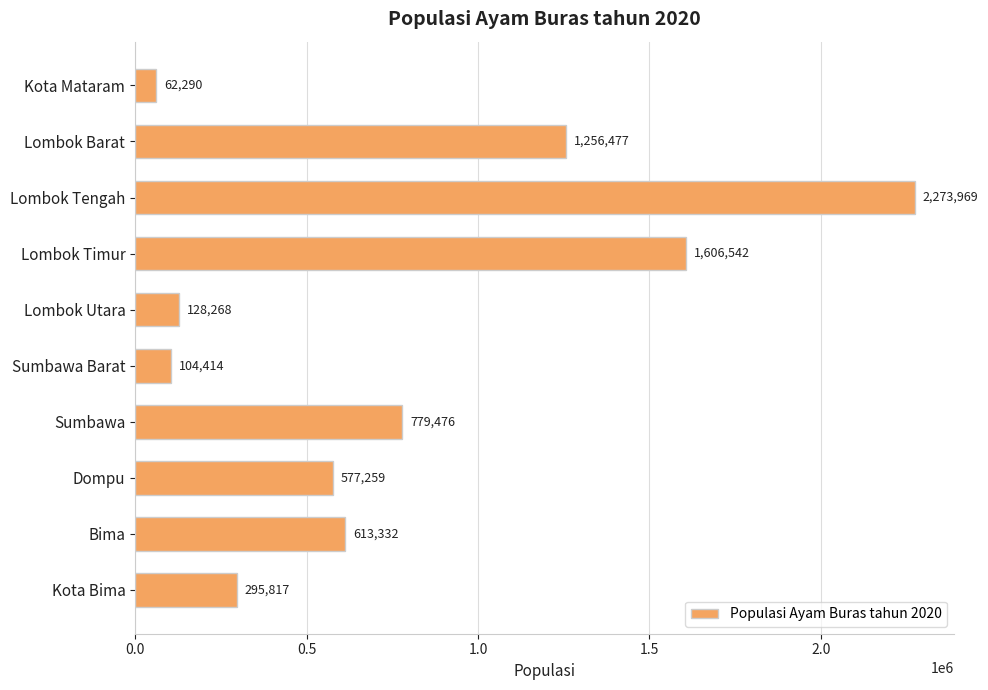

Between Sumbawa Barat and Kota Bima, which is larger?

Kota Bima